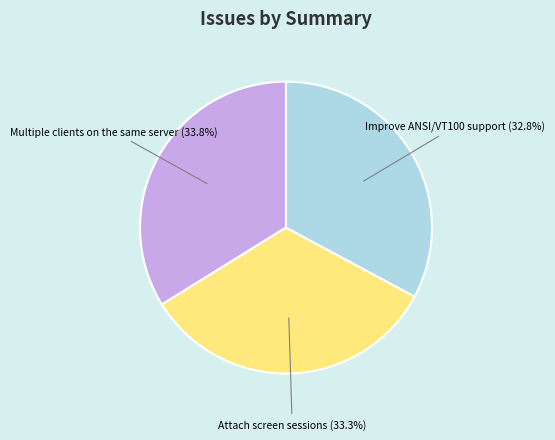

Is there a majority slice in this chart?

No